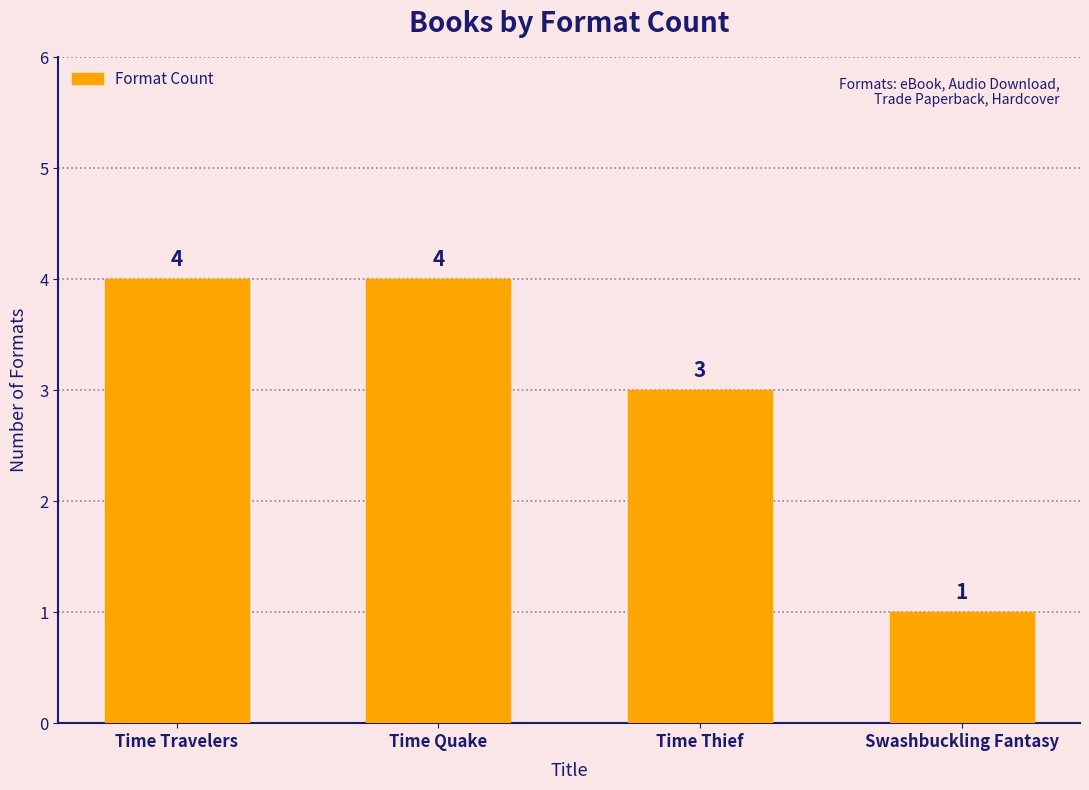

What is the smallest value displayed?

1